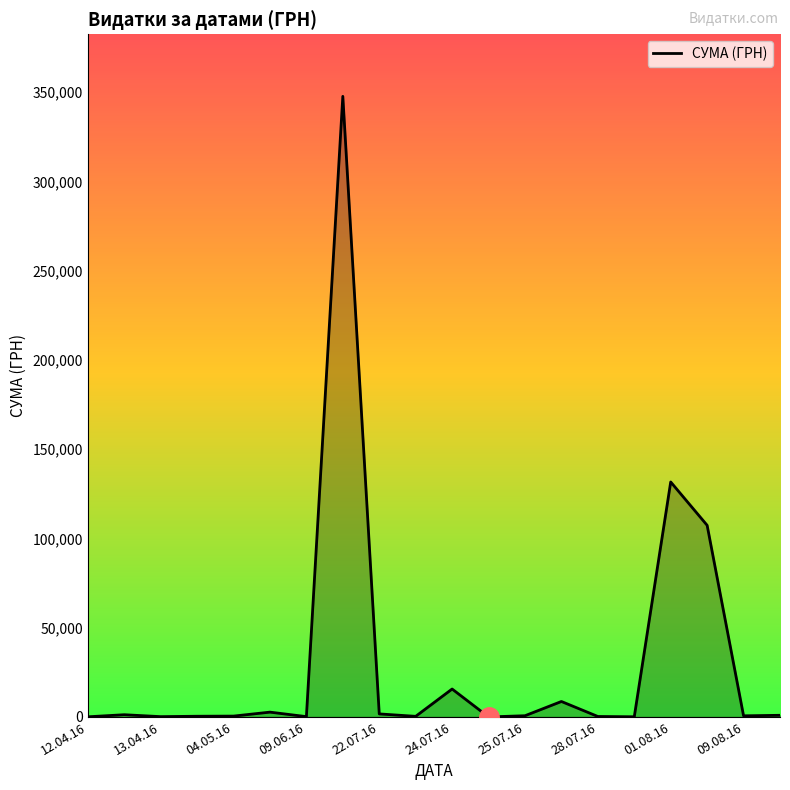

What is the maximum value shown in the chart?

347609.8